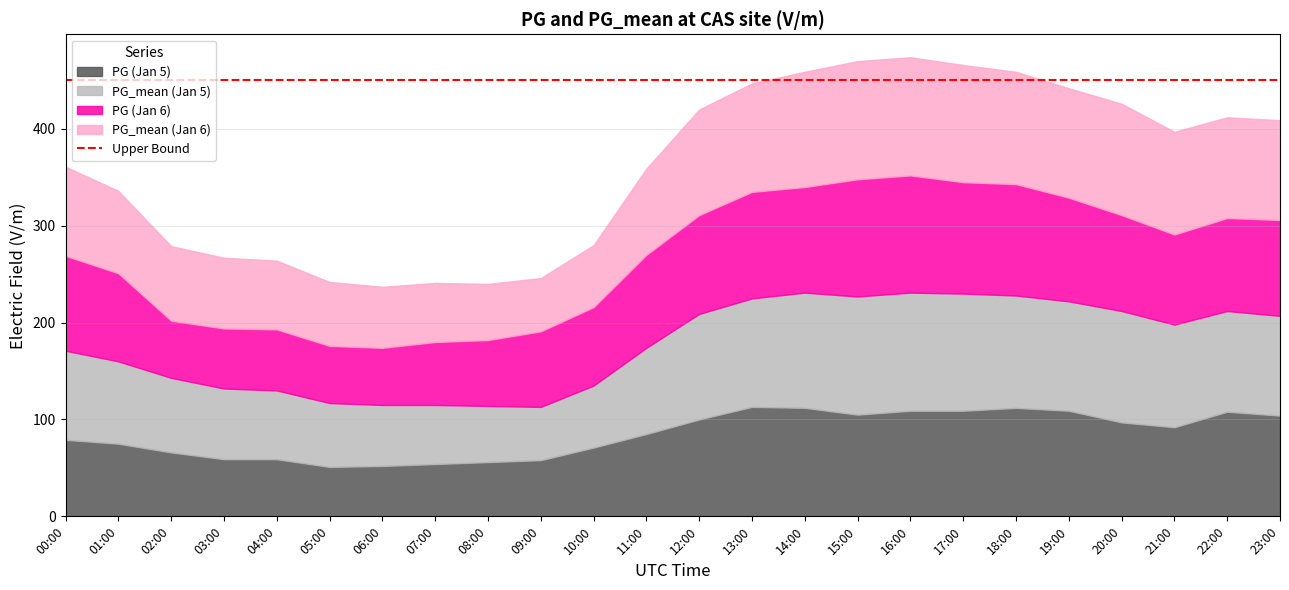

At which category does the chart reach its minimum across all series?

05:00